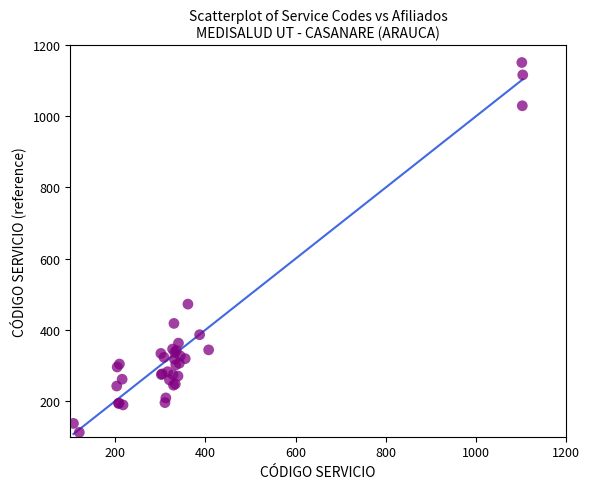

What Y value in the scatter plot is closest to 631?

472.1